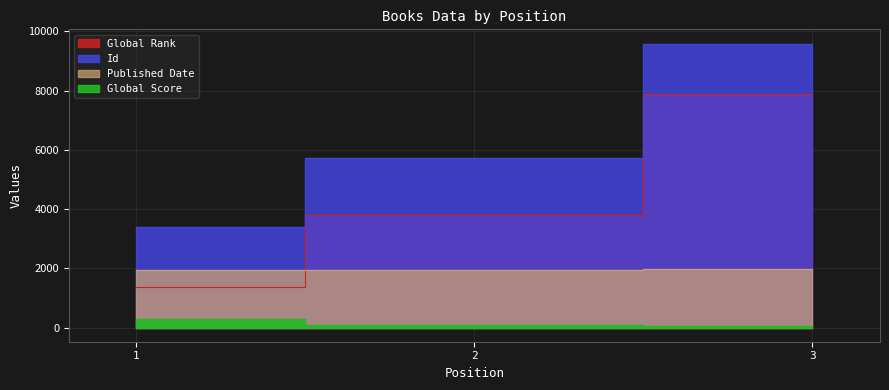

List the series in order of their peak value, lowest first.

Global Score, Published Date, Global Rank, Id